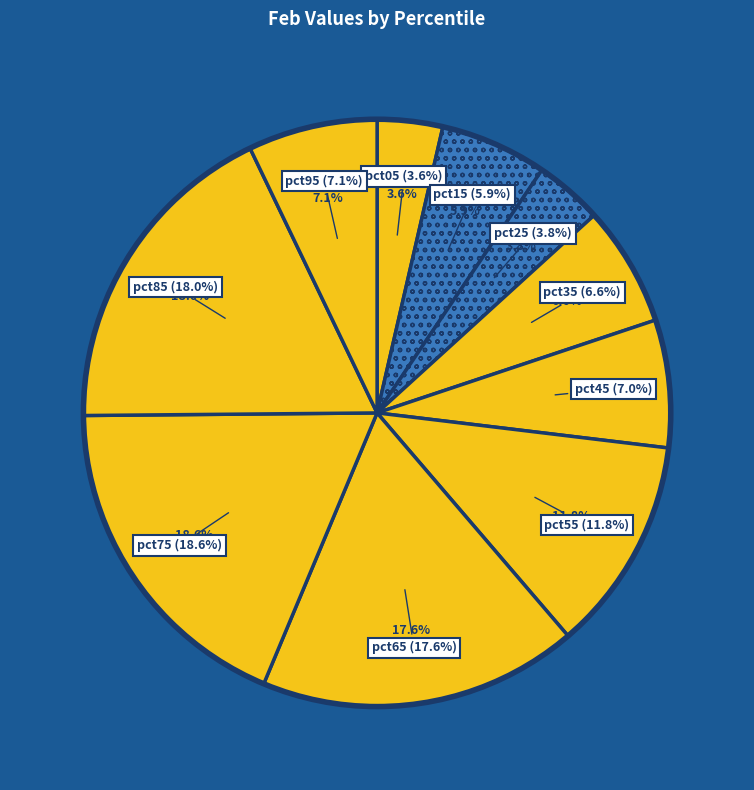

Does pct35 account for over 50% of the chart?

No